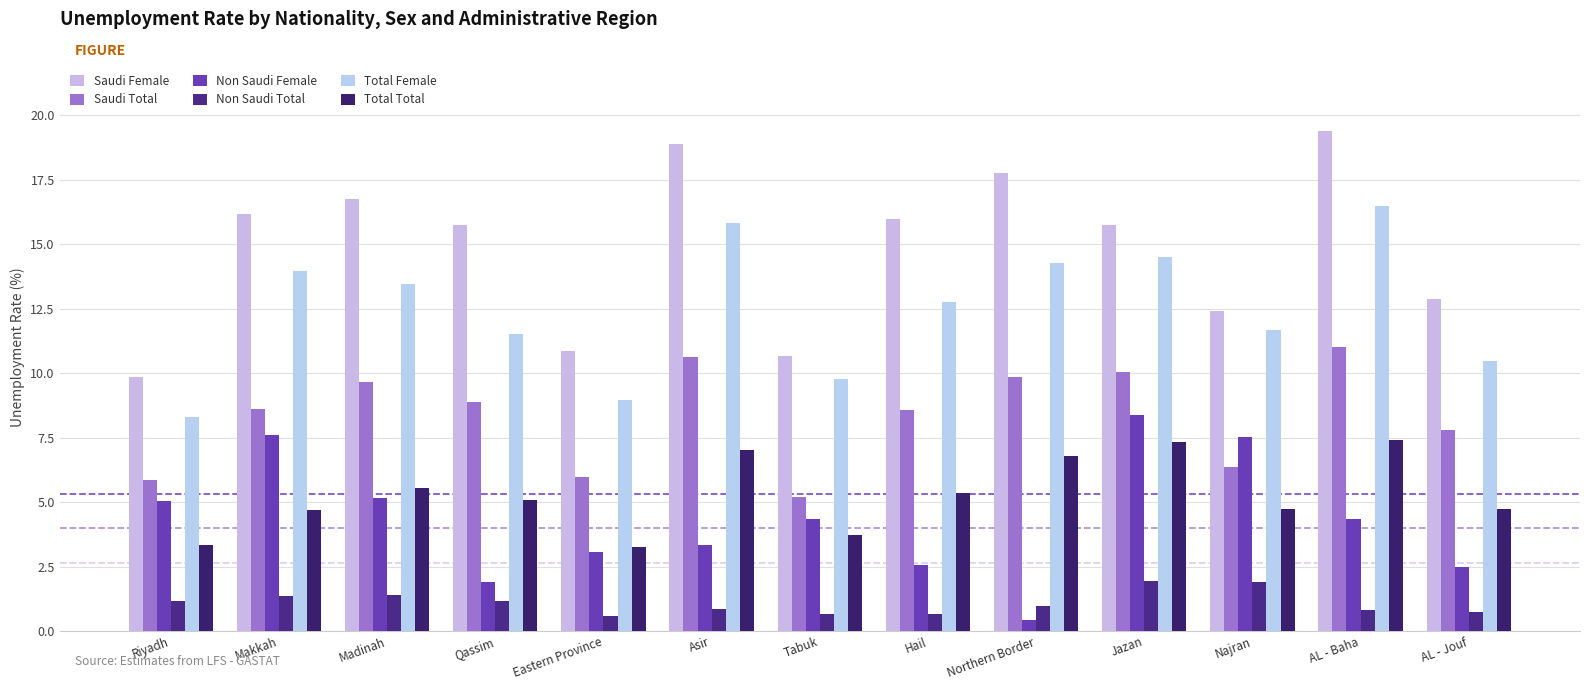

Is it true that Total Total equals 1.9 at Makkah?

False